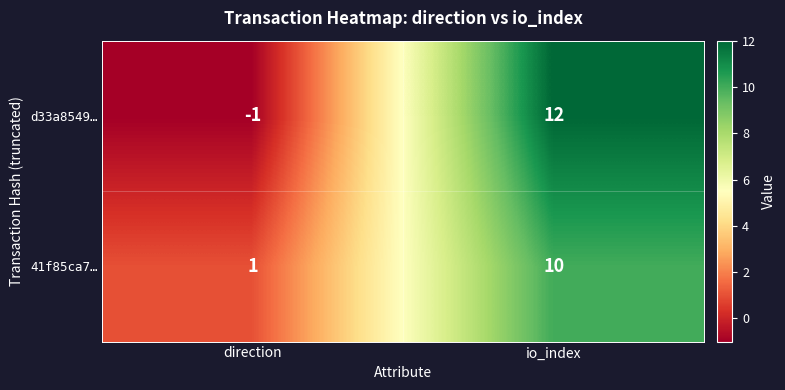

What is the sum of all d33a8549… values?

11